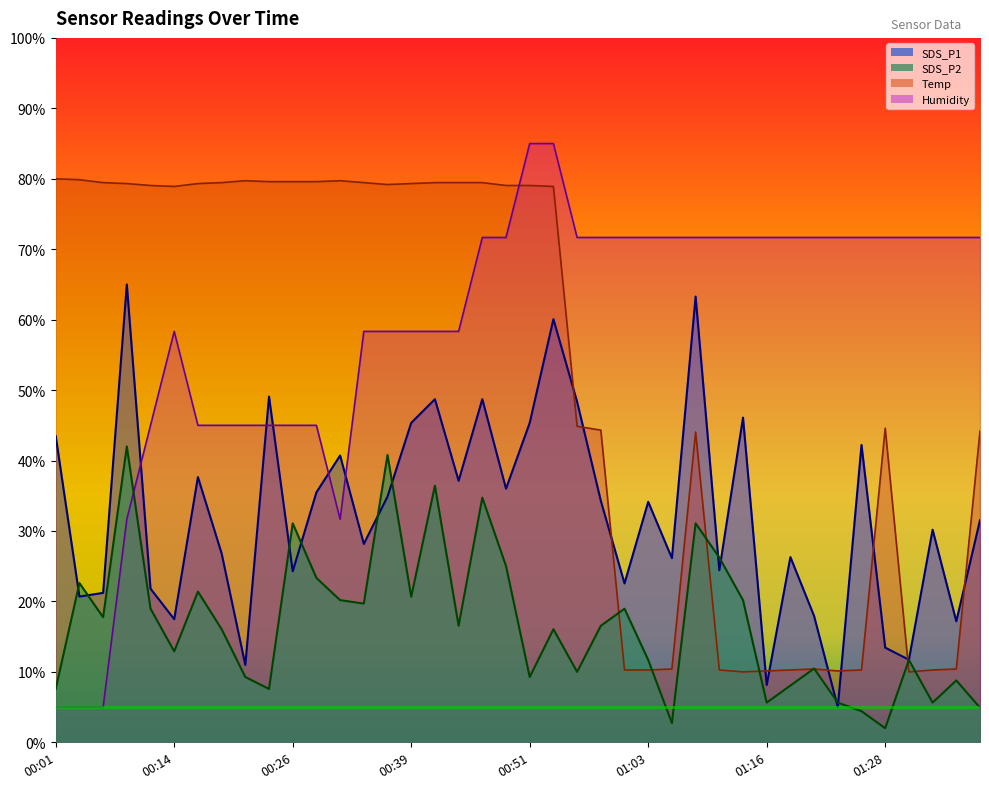

The value of SDS_P1 at 00:58 is 34.3. True or false?

True